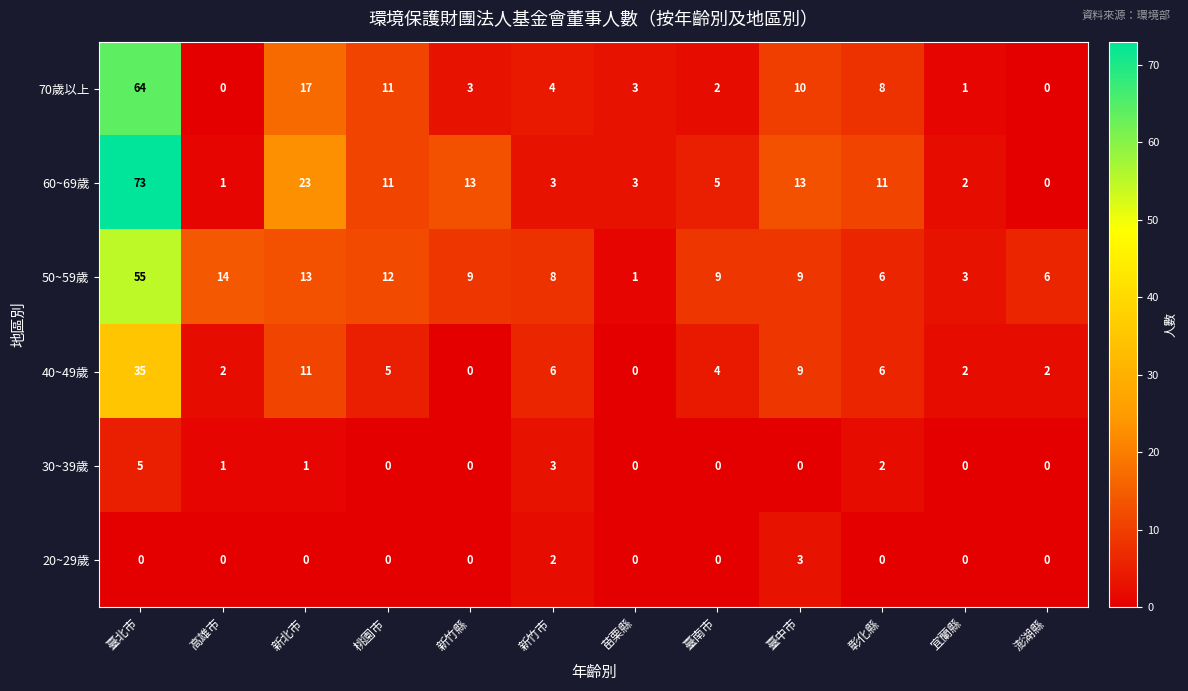

What is the sum of the 60~69歲 values at 新竹縣 and 臺中市?

26